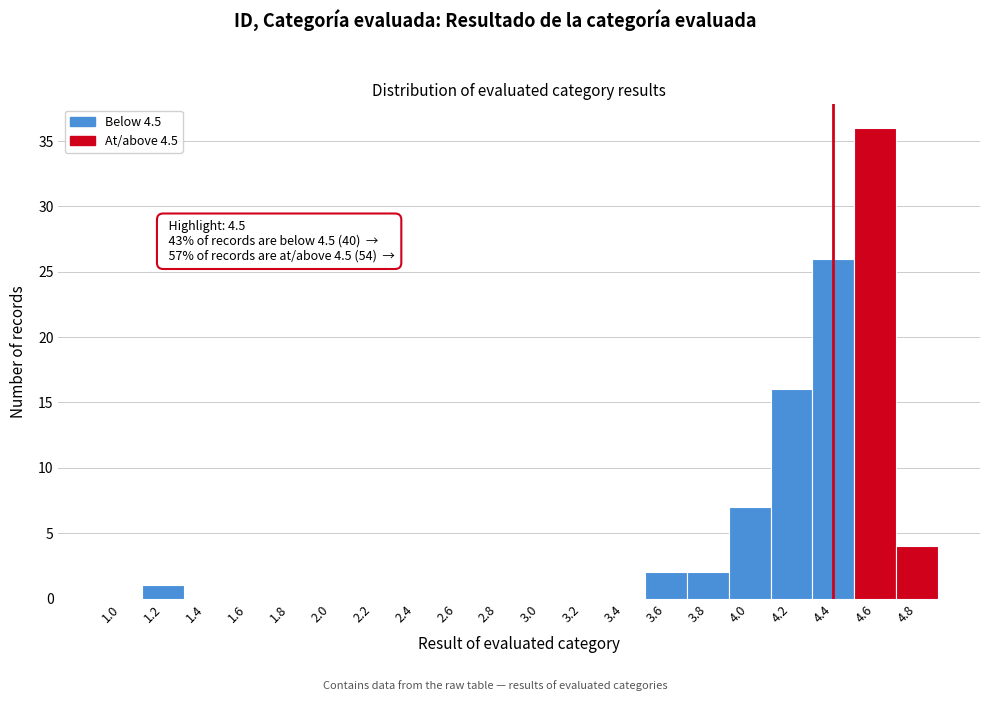

Reading left to right, list all the values displayed in this chart.

1.0=0	1.2=1	1.4=0	1.6=0	1.8=0	2.0=0	2.2=0	2.4=0	2.6=0	2.8=0	3.0=0	3.2=0	3.4=0	3.6=2	3.8=2	4.0=7	4.2=16	4.4=26	4.6=36	4.8=4